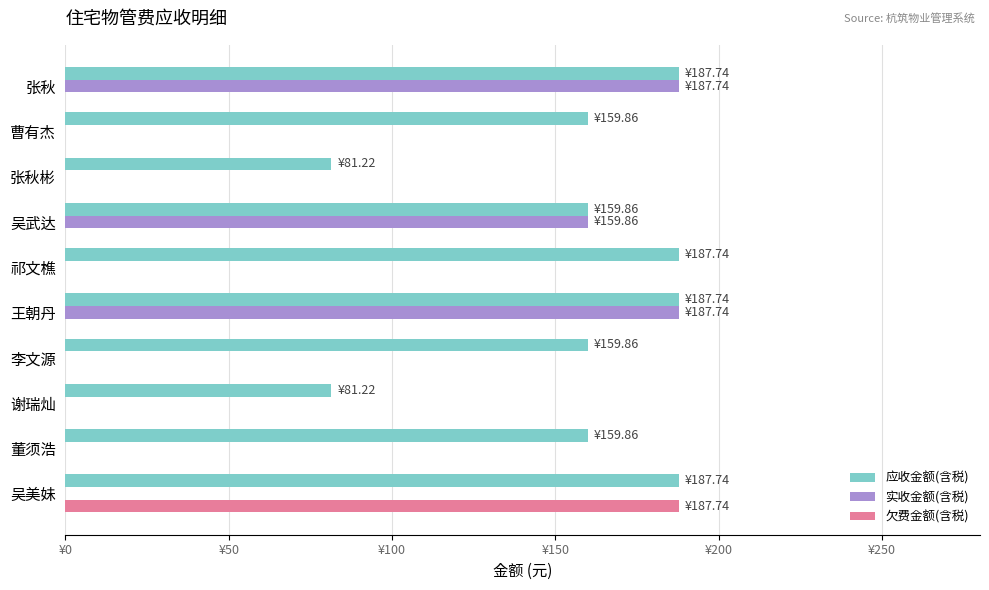

What is the difference between the second highest and minimum values in the 实收金额(含税) series?

187.7